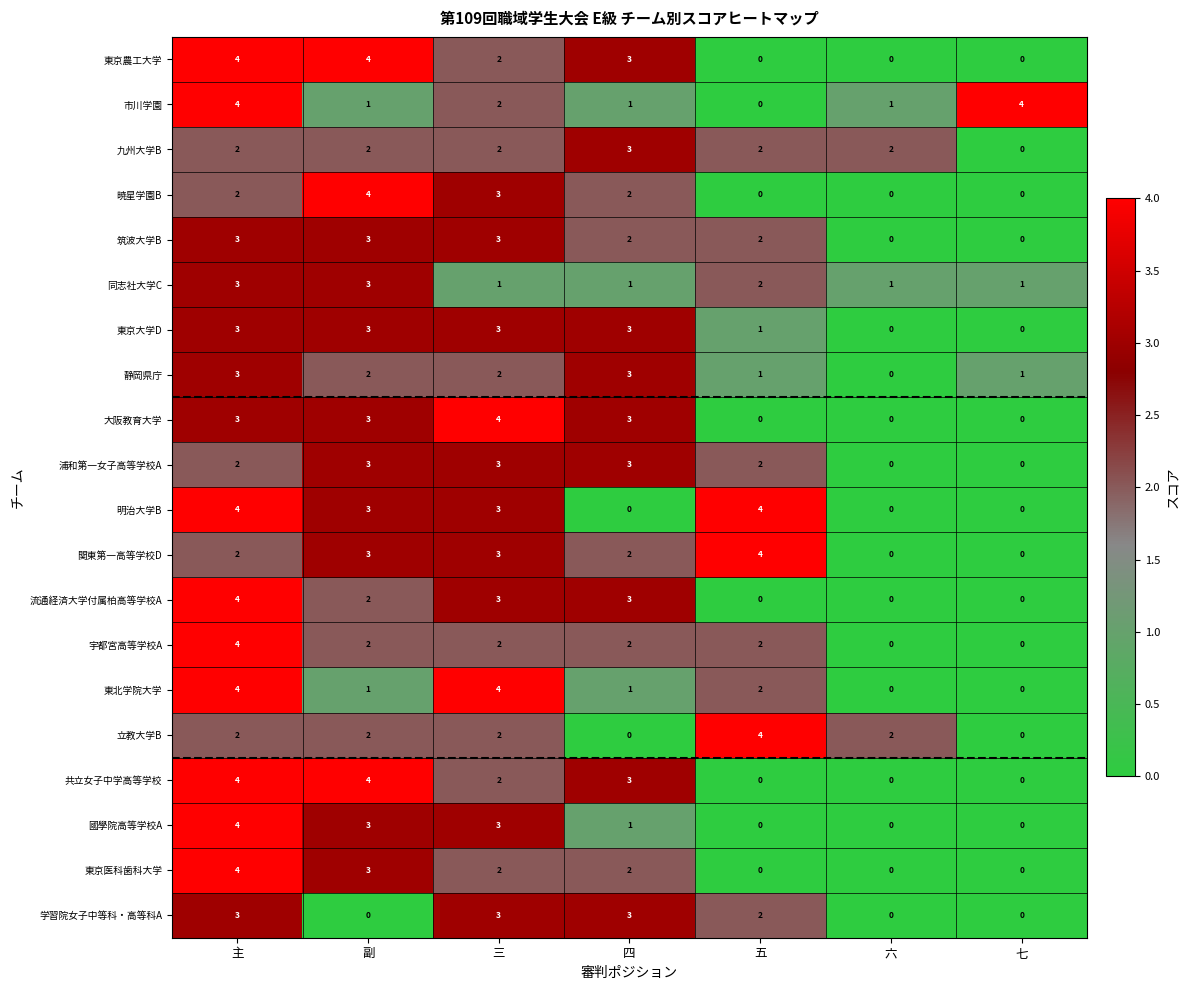

Count the 立教大学B values in the range 0 to 2.

6